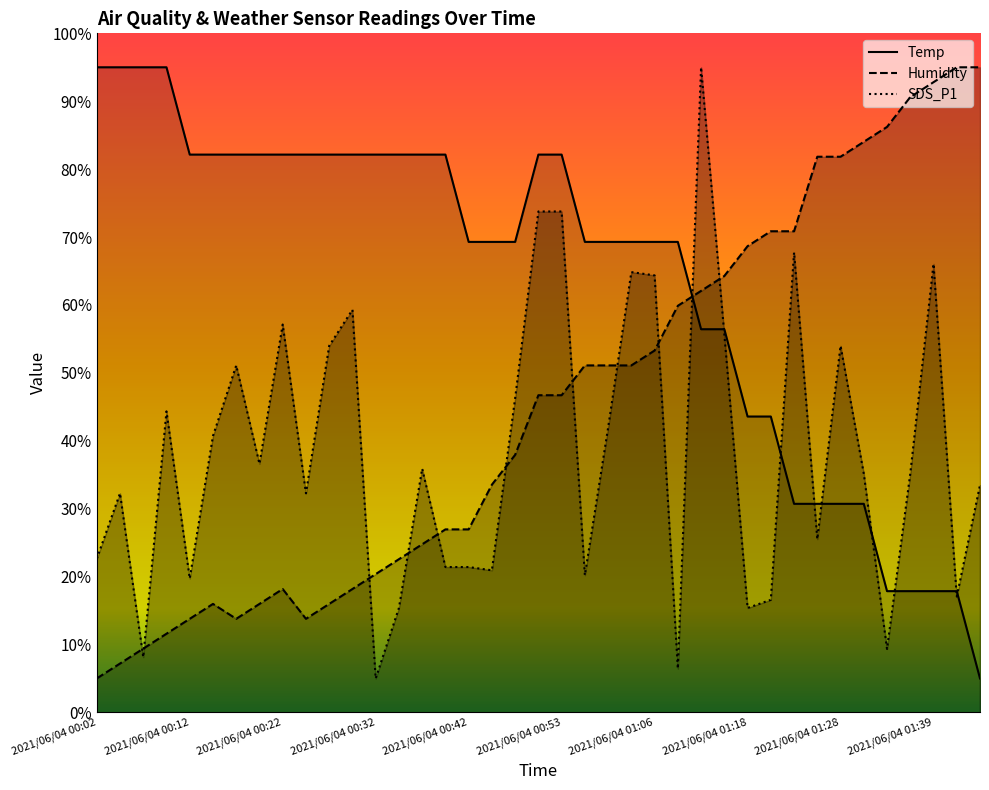

What is the total value across all series at 2021/06/04 01:18?

127.6